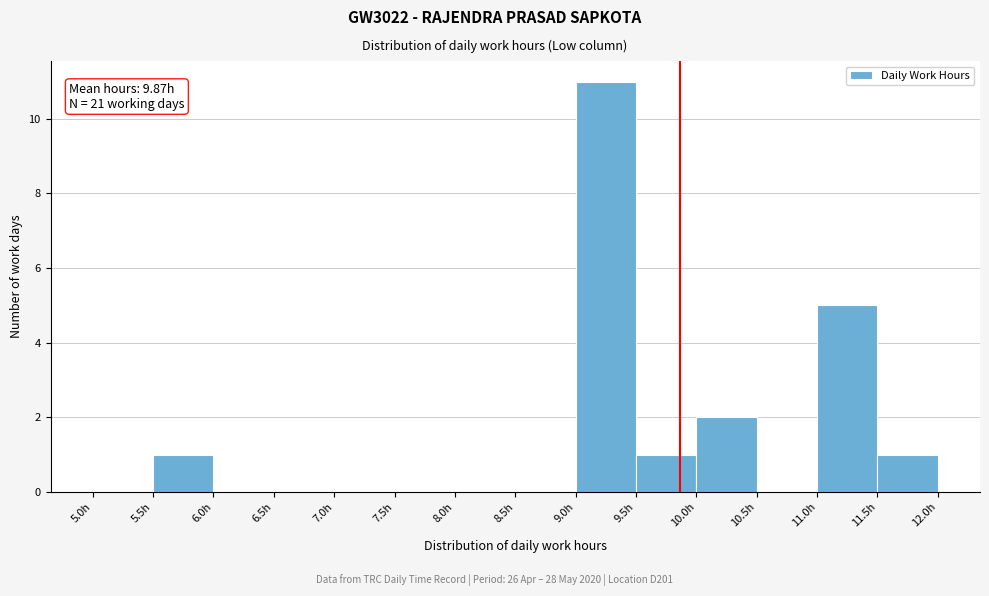

Over which range of the x-axis is the bar tallest?

9.0 to 9.5